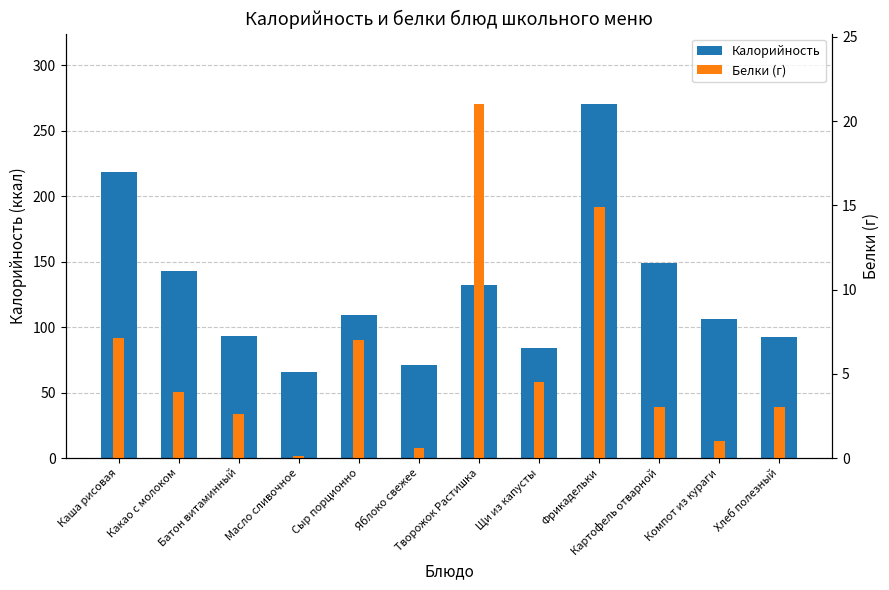

At how many categories does at least one series exceed 235?

1